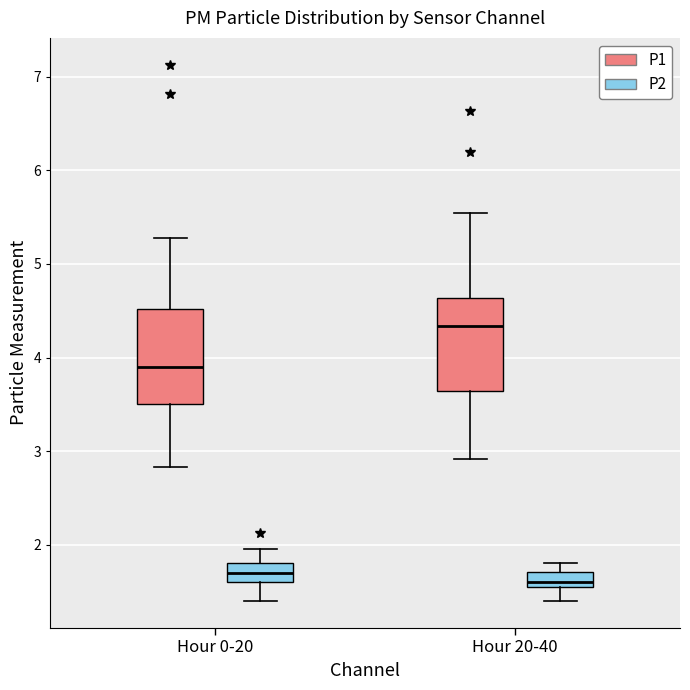

Reading left to right, transcribe this box plot: for each box, give where its median line is, the range the box spans, and where its two whiskers end, as read against the y-axis. The values are not printed on the chart, so give them approximately, as read against the axis.

Hour 0-20 (P1): median 3.9, box 3.5 to 4.5, whiskers 2.8 to 5.3
Hour 0-20 (P2): median 1.7, box 1.6 to 1.8, whiskers 1.4 to 2.0
Hour 20-40 (P1): median 4.3, box 3.6 to 4.6, whiskers 2.9 to 5.6
Hour 20-40 (P2): median 1.6, box 1.5 to 1.7, whiskers 1.4 to 1.8